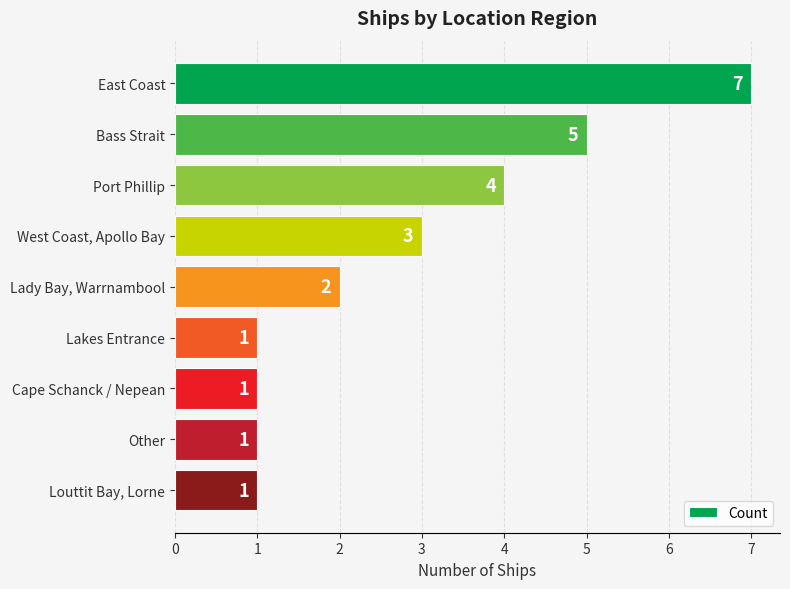

Count the values in the range 1 to 4.

7